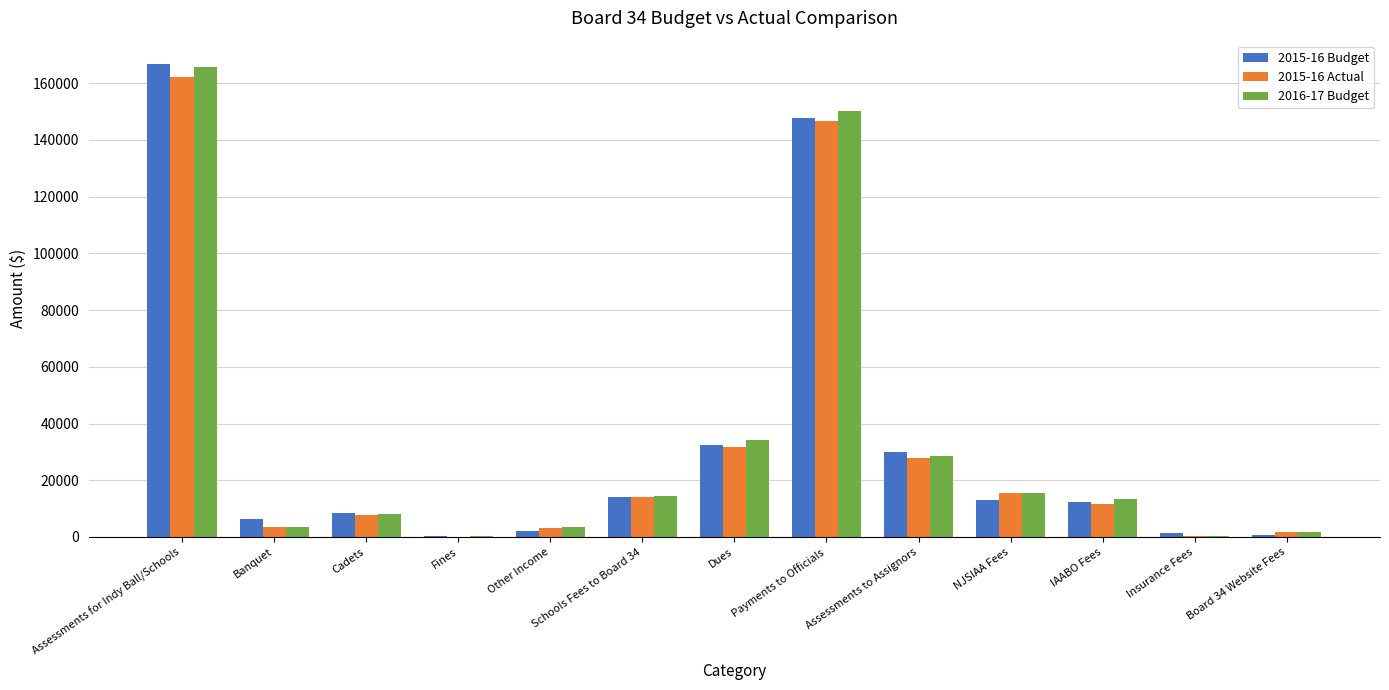

What is the greatest value displayed?

166600